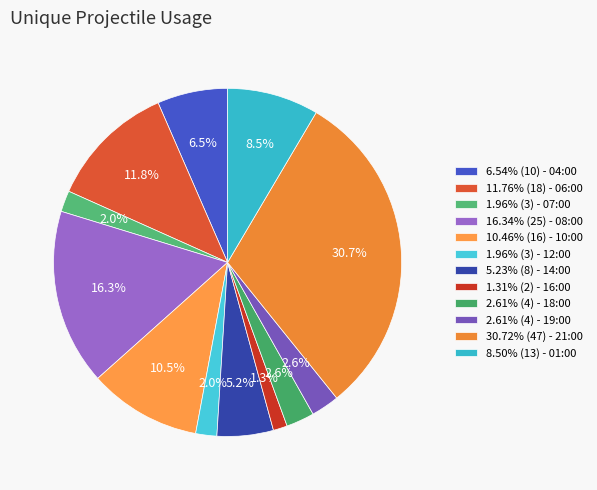

How many slices are in this pie chart?

12